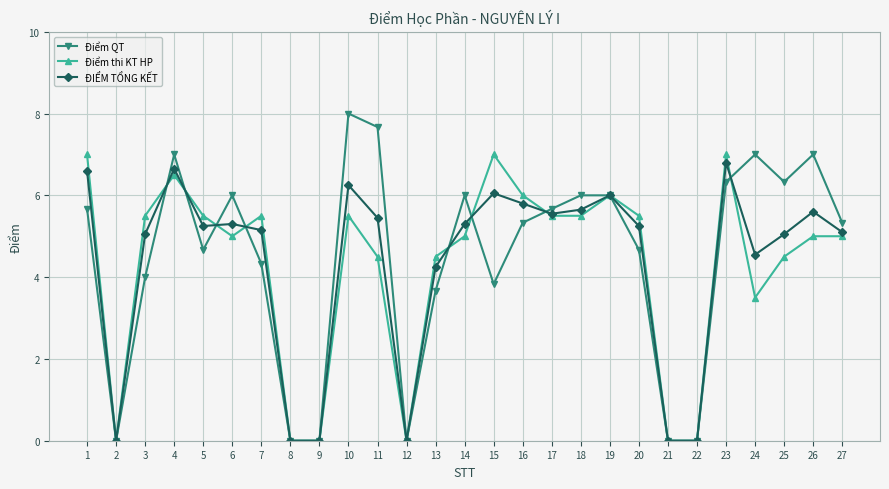

Where is Điểm QT nearest to the value 4?

3